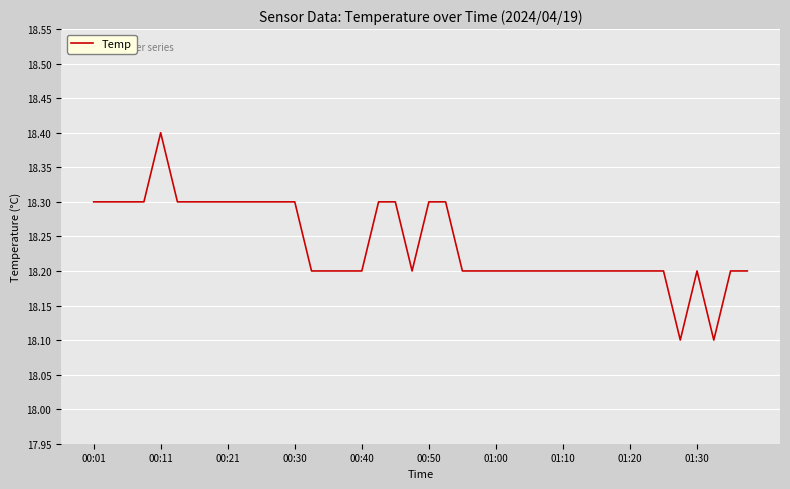

Reading left to right, list all the values displayed in this chart.

18.3	18.3	18.3	18.3	18.4	18.3	18.3	18.3	18.3	18.3	18.3	18.3	18.3	18.2	18.2	18.2	18.2	18.3	18.3	18.2	18.3	18.3	18.2	18.2	18.2	18.2	18.2	18.2	18.2	18.2	18.2	18.2	18.2	18.2	18.2	18.1	18.2	18.1	18.2	18.2